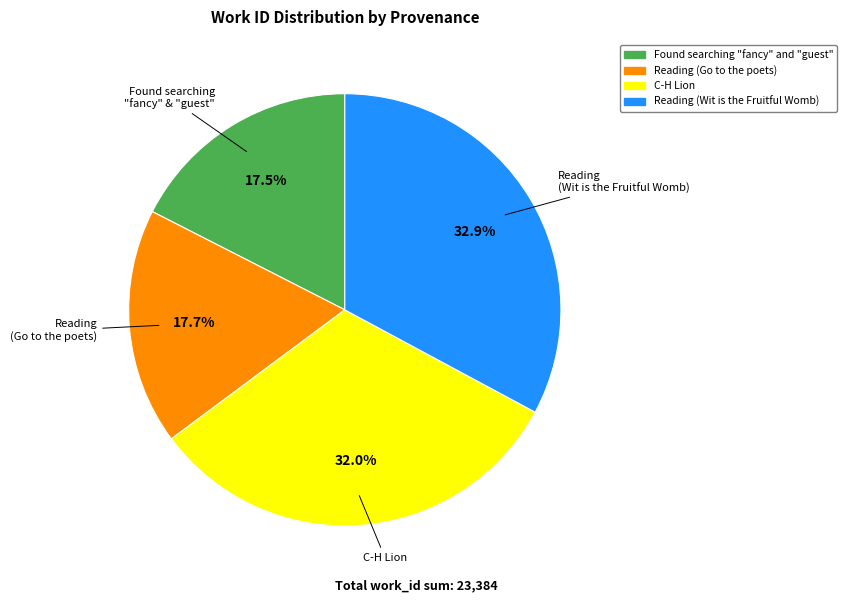

What is the largest slice in the pie chart?

Reading (Wit is the Fruitful Womb)